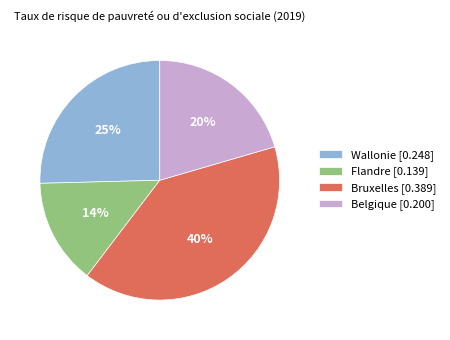

Combined, do Wallonie [0.248] and Belgique [0.200] account for over 50%?

No